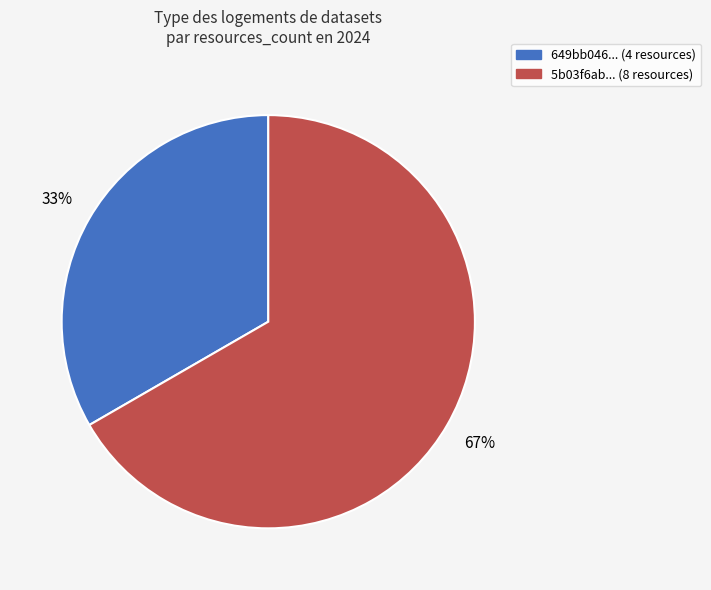

To the nearest percent, what is the average slice percentage?

50%